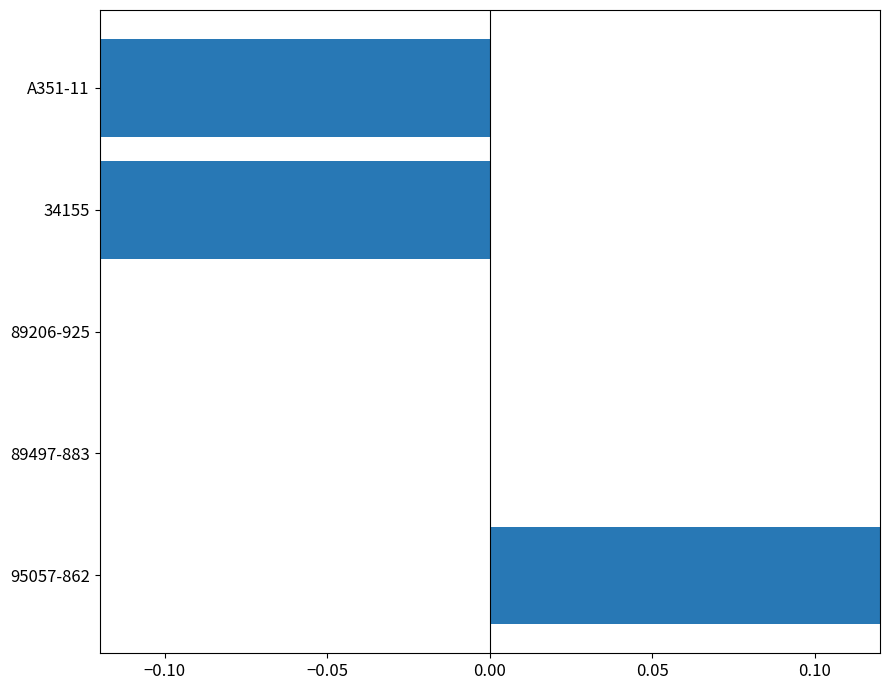

Reading left to right, list all the values displayed in this chart.

0.2	0.0	0.0	-0.8	-0.8